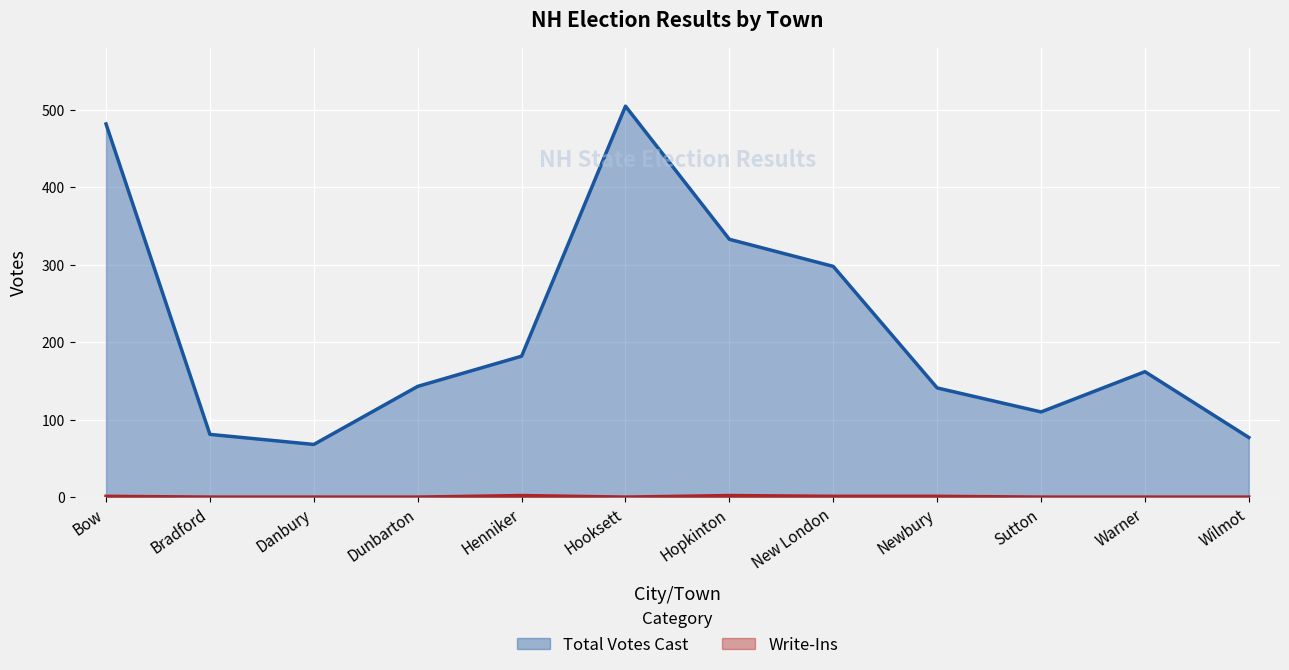

Is it true that Total Votes Cast equals 60 at Dunbarton?

False